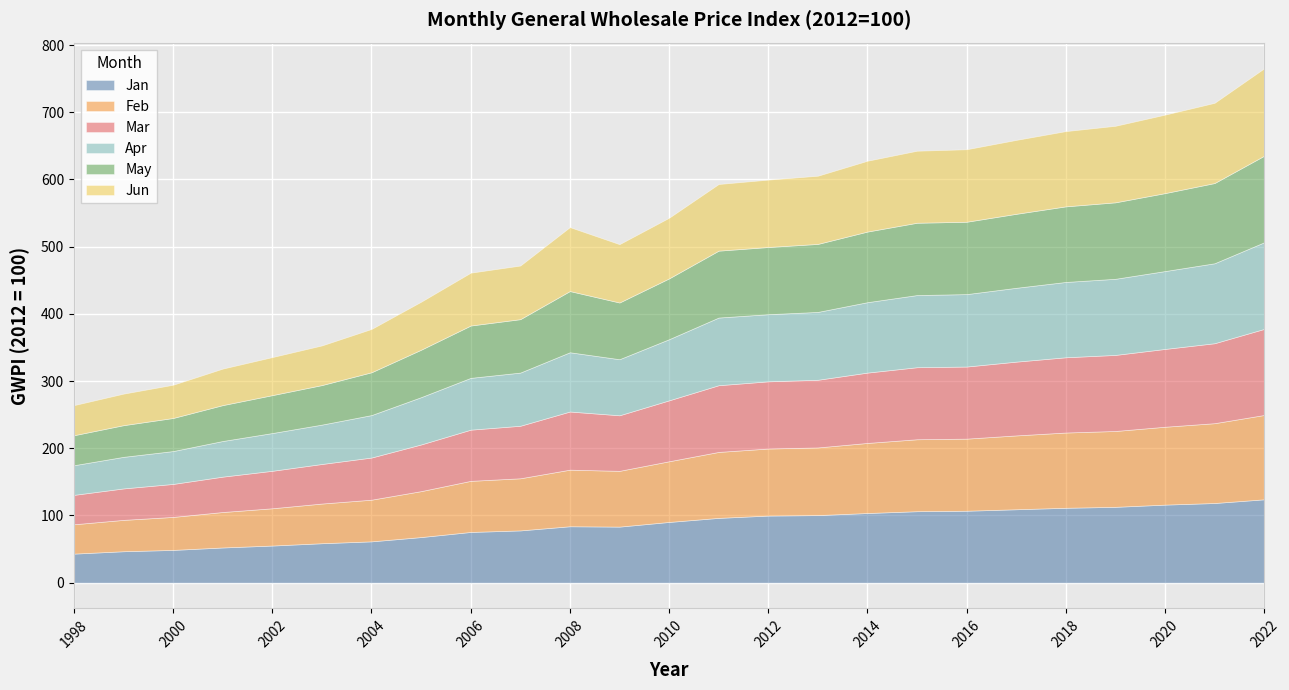

Reading left to right, extract all data points from this chart.

Jan: 1998=43.2	1999=46.7	2000=48.7	2001=52.3	2002=55.2	2003=58.7	2004=61.4	2005=67.8	2006=75.4	2007=77.7	2008=83.9	2009=83.4	2010=90.3	2011=96.4	2012=99.8	2013=100.5	2014=103.6	2015=106.3	2016=107.0	2017=109.2	2018=111.4	2019=112.8	2020=116.1	2021=118.5	2022=124.0
Feb: 1998=43.7	1999=46.7	2000=49.1	2001=52.8	2002=55.5	2003=59.1	2004=62.0	2005=68.4	2006=76.1	2007=77.6	2008=84.2	2009=83.0	2010=90.3	2011=98.2	2012=99.8	2013=100.7	2014=104.3	2015=107.1	2016=107.3	2017=109.9	2018=112.0	2019=112.9	2020=115.9	2021=118.8	2022=125.5
Mar: 1998=43.8	1999=46.8	2000=49.1	2001=52.6	2002=55.8	2003=58.9	2004=62.7	2005=69.5	2006=76.2	2007=78.2	2008=86.5	2009=82.7	2010=90.7	2011=99.3	2012=100.0	2013=100.7	2014=104.7	2015=107.2	2016=107.3	2017=109.8	2018=112.0	2019=113.2	2020=115.8	2021=119.0	2022=128.1
Apr: 1998=44.1	1999=47.0	2000=48.9	2001=53.0	2002=56.2	2003=58.6	2004=63.2	2005=70.4	2006=77.1	2007=79.1	2008=88.2	2009=83.5	2010=91.0	2011=100.7	2012=99.9	2013=101.0	2014=104.8	2015=107.4	2016=107.8	2017=109.9	2018=112.1	2019=113.3	2020=115.9	2021=119.0	2022=128.9
May: 1998=44.6	1999=47.1	2000=49.2	2001=53.4	2002=56.4	2003=58.8	2004=63.7	2005=70.6	2006=77.9	2007=79.5	2008=91.1	2009=84.4	2010=90.5	2011=99.6	2012=100.0	2013=101.2	2014=105.1	2015=107.6	2016=107.7	2017=110.1	2018=112.5	2019=113.8	2020=116.0	2021=119.4	2022=128.8
Jun: 1998=44.8	1999=47.0	2000=49.5	2001=54.3	2002=56.6	2003=59.0	2004=64.5	2005=71.5	2006=78.7	2007=79.8	2008=95.2	2009=86.9	2010=90.3	2011=99.2	2012=100.3	2013=101.5	2014=105.4	2015=107.2	2016=107.9	2017=110.0	2018=112.0	2019=113.9	2020=116.8	2021=119.4	2022=130.1